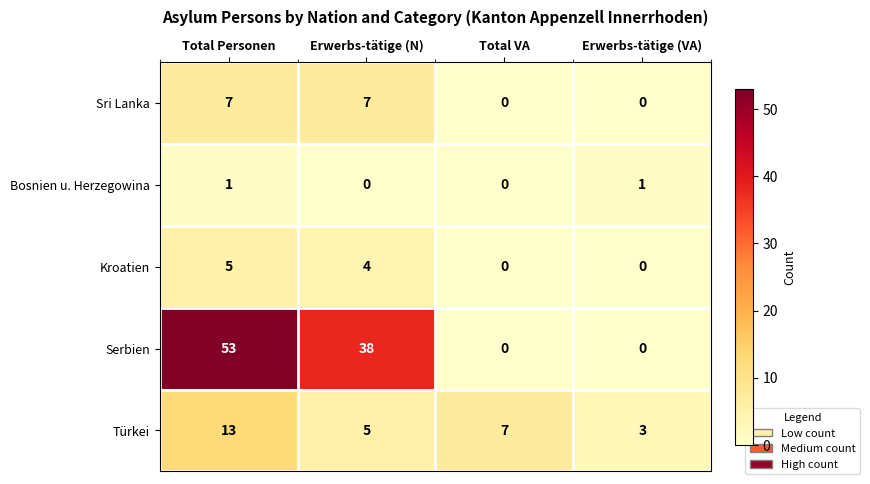

The Serbien series shows 36 at Total VA. True or false?

False